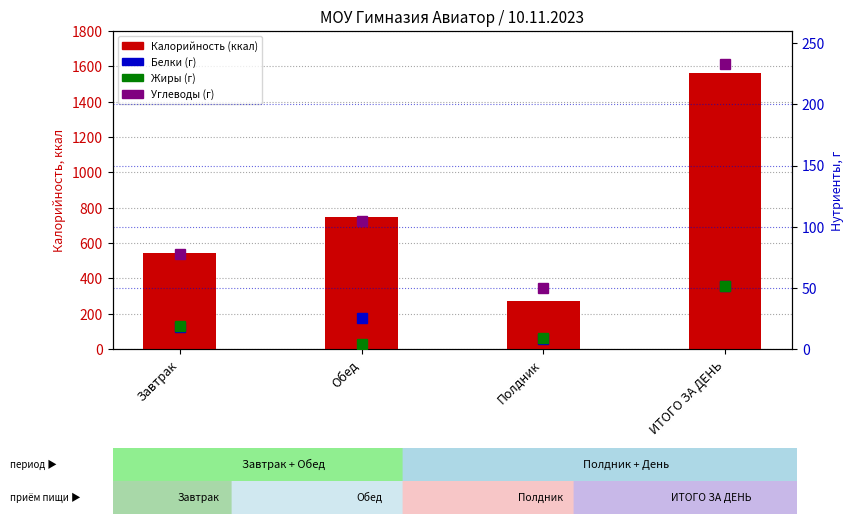

What is the label of the 1st bar from the left?

Завтрак